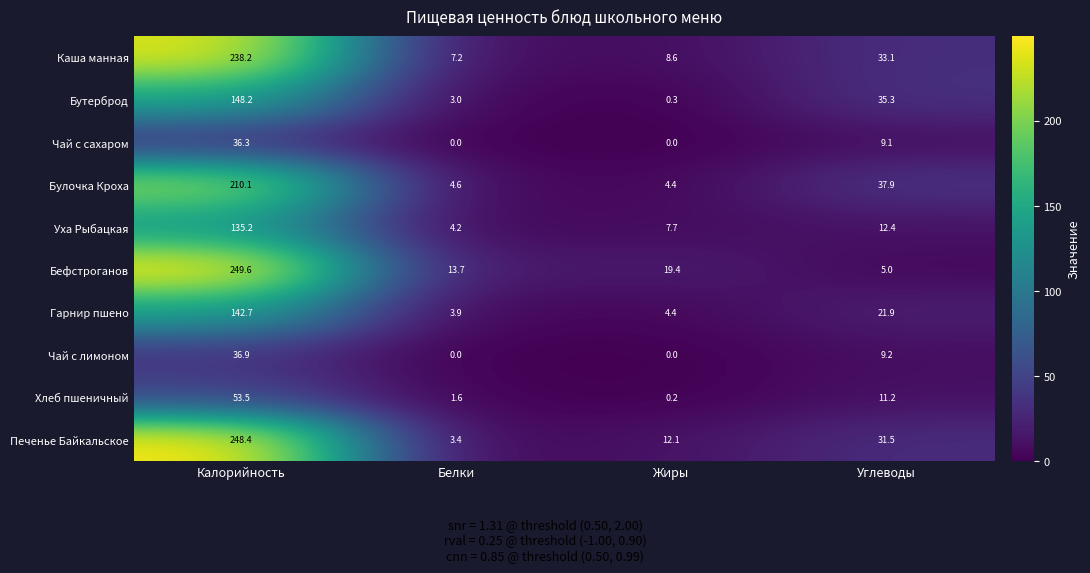

List the series in order of their peak value, lowest first.

Чай с сахаром, Чай с лимоном, Хлеб пшеничный, Уха Рыбацкая, Гарнир пшено, Бутерброд, Булочка Кроха, Каша манная, Печенье Байкальское, Бефстроганов